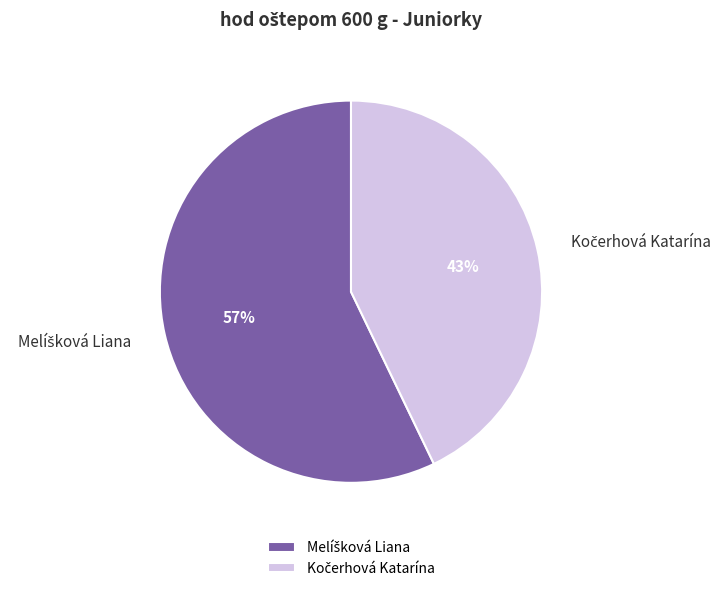

To the nearest percent, what is the difference between the largest and smallest slice percentages?

14%